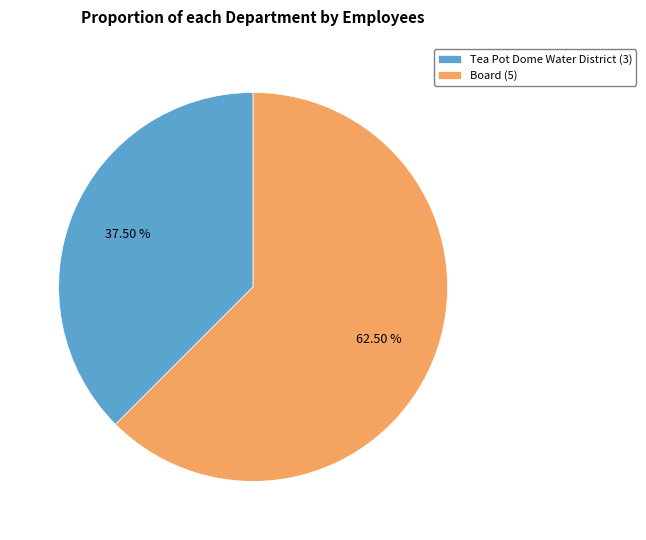

Which slice is the smallest?

Tea Pot Dome Water District